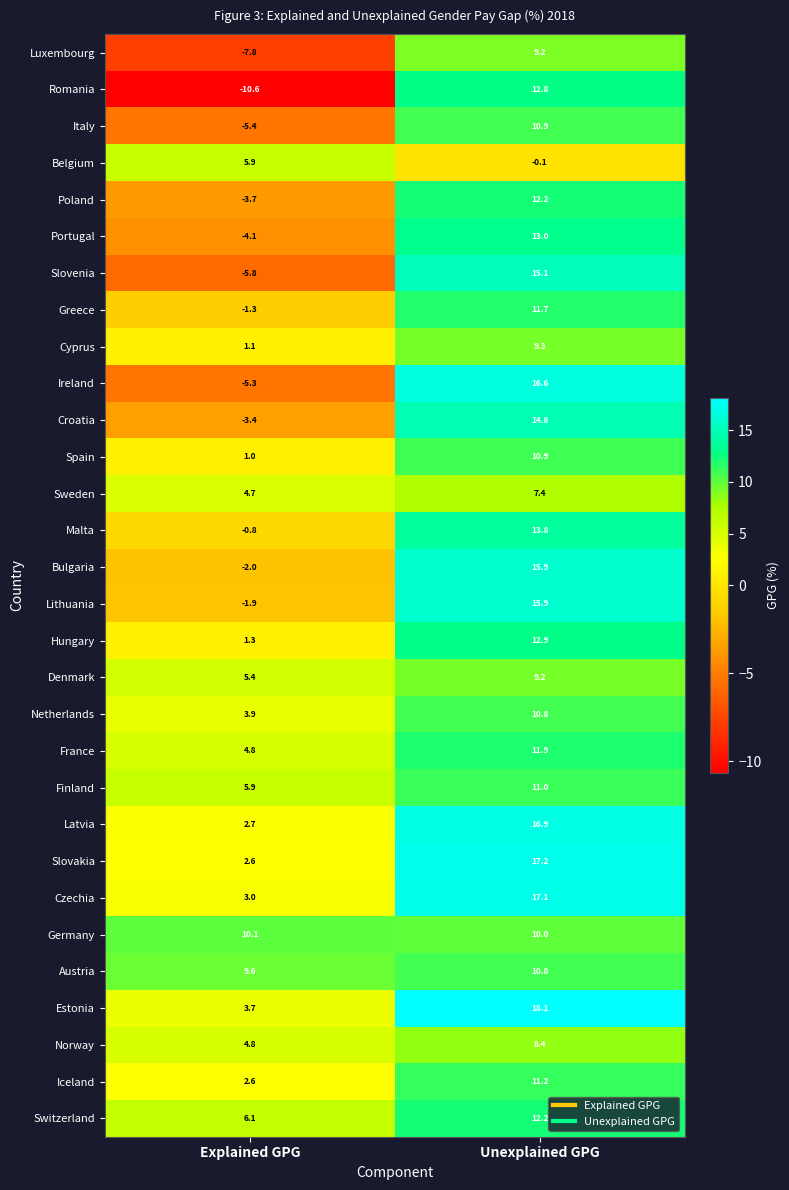

At how many categories does at least one series exceed 3?

2